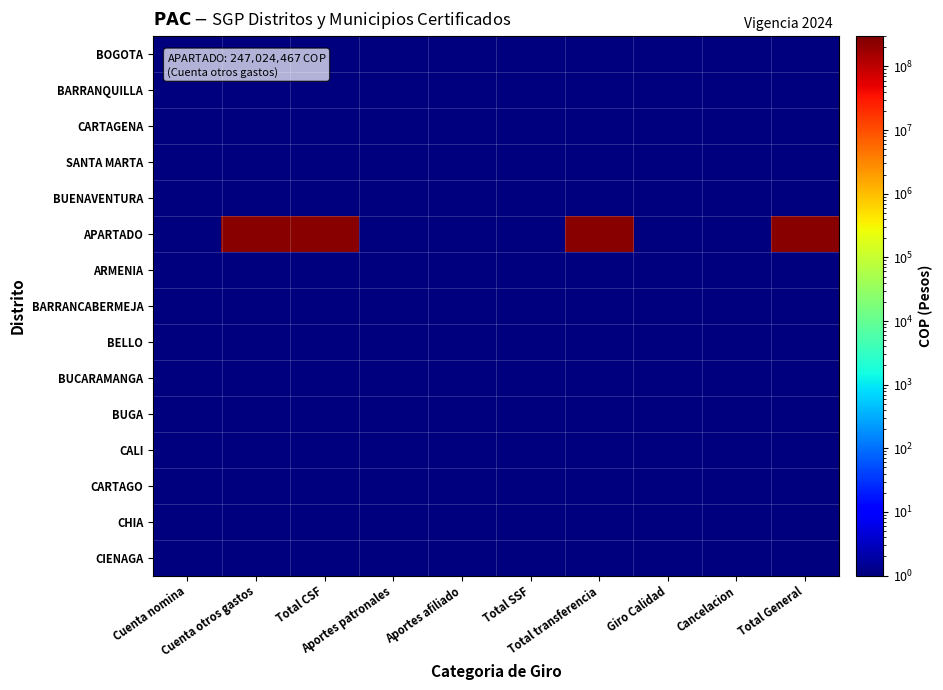

Reading left to right, what are all the values shown in this chart?

BOGOTA: Cuenta nomina=1	Cuenta otros gastos=1	Total CSF=1	Aportes patronales=1	Aportes afiliado=1	Total SSF=1	Total transferencia=1	Giro Calidad=1	Cancelacion=1	Total General=1
BARRANQUILLA: Cuenta nomina=1	Cuenta otros gastos=1	Total CSF=1	Aportes patronales=1	Aportes afiliado=1	Total SSF=1	Total transferencia=1	Giro Calidad=1	Cancelacion=1	Total General=1
CARTAGENA: Cuenta nomina=1	Cuenta otros gastos=1	Total CSF=1	Aportes patronales=1	Aportes afiliado=1	Total SSF=1	Total transferencia=1	Giro Calidad=1	Cancelacion=1	Total General=1
SANTA MARTA: Cuenta nomina=1	Cuenta otros gastos=1	Total CSF=1	Aportes patronales=1	Aportes afiliado=1	Total SSF=1	Total transferencia=1	Giro Calidad=1	Cancelacion=1	Total General=1
BUENAVENTURA: Cuenta nomina=1	Cuenta otros gastos=1	Total CSF=1	Aportes patronales=1	Aportes afiliado=1	Total SSF=1	Total transferencia=1	Giro Calidad=1	Cancelacion=1	Total General=1
APARTADO: Cuenta nomina=1	Cuenta otros gastos=247024467	Total CSF=247024467	Aportes patronales=1	Aportes afiliado=1	Total SSF=1	Total transferencia=247024467	Giro Calidad=1	Cancelacion=1	Total General=247024467
ARMENIA: Cuenta nomina=1	Cuenta otros gastos=1	Total CSF=1	Aportes patronales=1	Aportes afiliado=1	Total SSF=1	Total transferencia=1	Giro Calidad=1	Cancelacion=1	Total General=1
BARRANCABERMEJA: Cuenta nomina=1	Cuenta otros gastos=1	Total CSF=1	Aportes patronales=1	Aportes afiliado=1	Total SSF=1	Total transferencia=1	Giro Calidad=1	Cancelacion=1	Total General=1
BELLO: Cuenta nomina=1	Cuenta otros gastos=1	Total CSF=1	Aportes patronales=1	Aportes afiliado=1	Total SSF=1	Total transferencia=1	Giro Calidad=1	Cancelacion=1	Total General=1
BUCARAMANGA: Cuenta nomina=1	Cuenta otros gastos=1	Total CSF=1	Aportes patronales=1	Aportes afiliado=1	Total SSF=1	Total transferencia=1	Giro Calidad=1	Cancelacion=1	Total General=1
BUGA: Cuenta nomina=1	Cuenta otros gastos=1	Total CSF=1	Aportes patronales=1	Aportes afiliado=1	Total SSF=1	Total transferencia=1	Giro Calidad=1	Cancelacion=1	Total General=1
CALI: Cuenta nomina=1	Cuenta otros gastos=1	Total CSF=1	Aportes patronales=1	Aportes afiliado=1	Total SSF=1	Total transferencia=1	Giro Calidad=1	Cancelacion=1	Total General=1
CARTAGO: Cuenta nomina=1	Cuenta otros gastos=1	Total CSF=1	Aportes patronales=1	Aportes afiliado=1	Total SSF=1	Total transferencia=1	Giro Calidad=1	Cancelacion=1	Total General=1
CHIA: Cuenta nomina=1	Cuenta otros gastos=1	Total CSF=1	Aportes patronales=1	Aportes afiliado=1	Total SSF=1	Total transferencia=1	Giro Calidad=1	Cancelacion=1	Total General=1
CIENAGA: Cuenta nomina=1	Cuenta otros gastos=1	Total CSF=1	Aportes patronales=1	Aportes afiliado=1	Total SSF=1	Total transferencia=1	Giro Calidad=1	Cancelacion=1	Total General=1